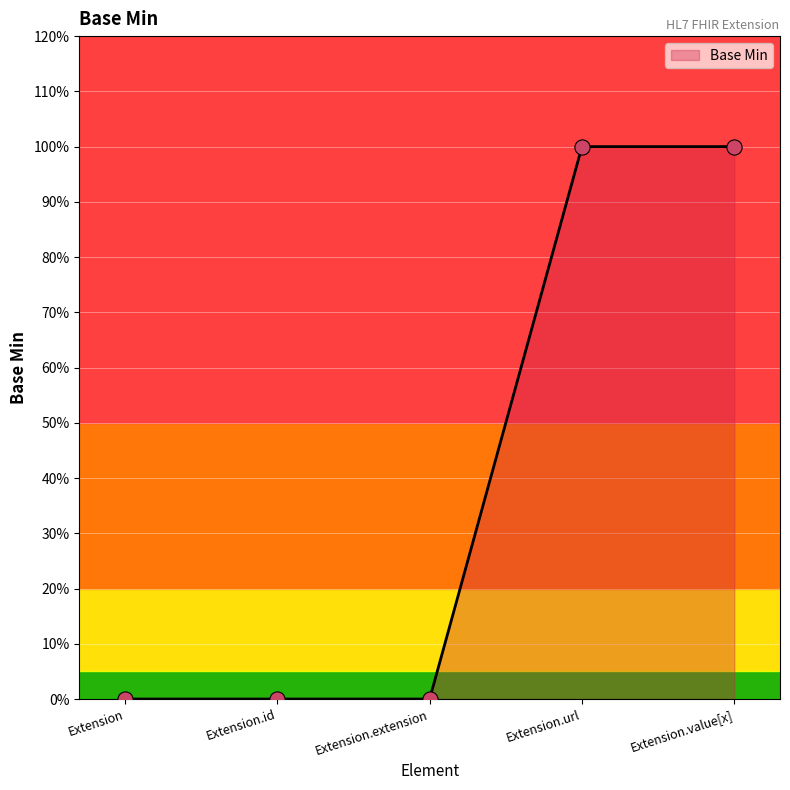

Which has a higher value, Extension.value[x] or Extension.id?

Extension.value[x]